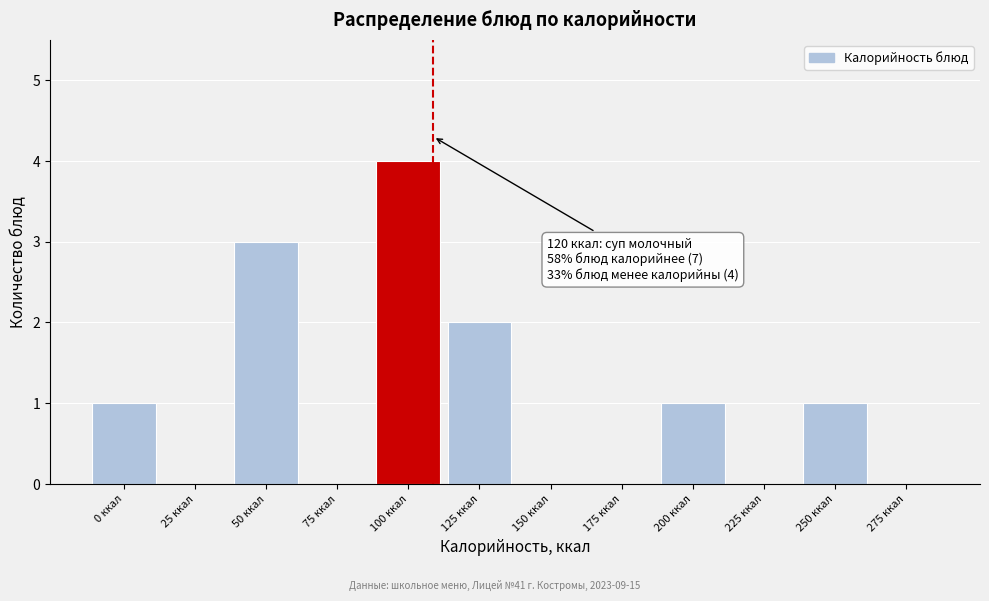

Reading right to left, list all the values displayed in this chart.

275 ккал=0	250 ккал=1	225 ккал=0	200 ккал=1	175 ккал=0	150 ккал=0	125 ккал=2	100 ккал=4	75 ккал=0	50 ккал=3	25 ккал=0	0 ккал=1